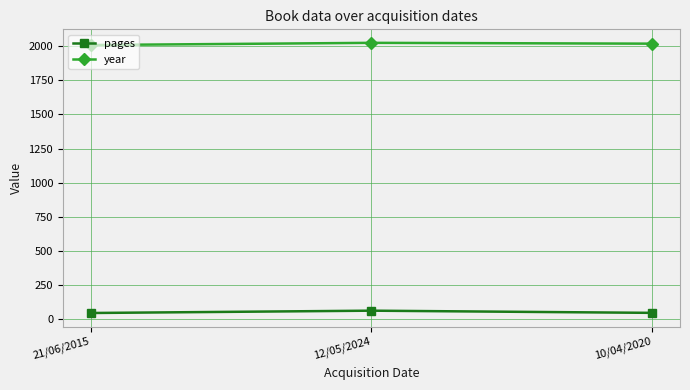

True or false: pages has a value of 64 at 12/05/2024.

True